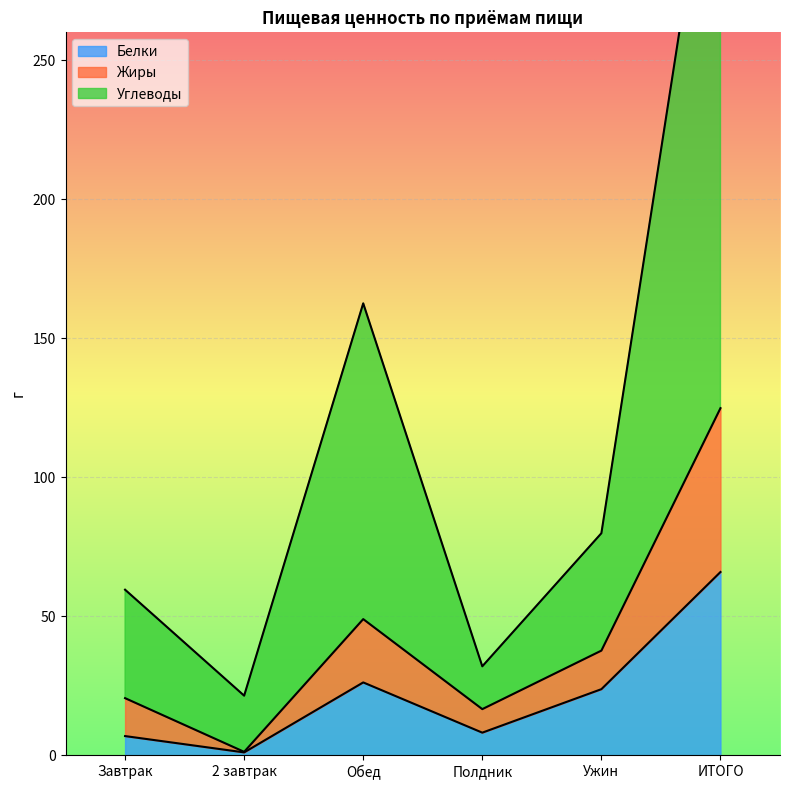

What is the label of the 1st point from the right?

ИТОГО